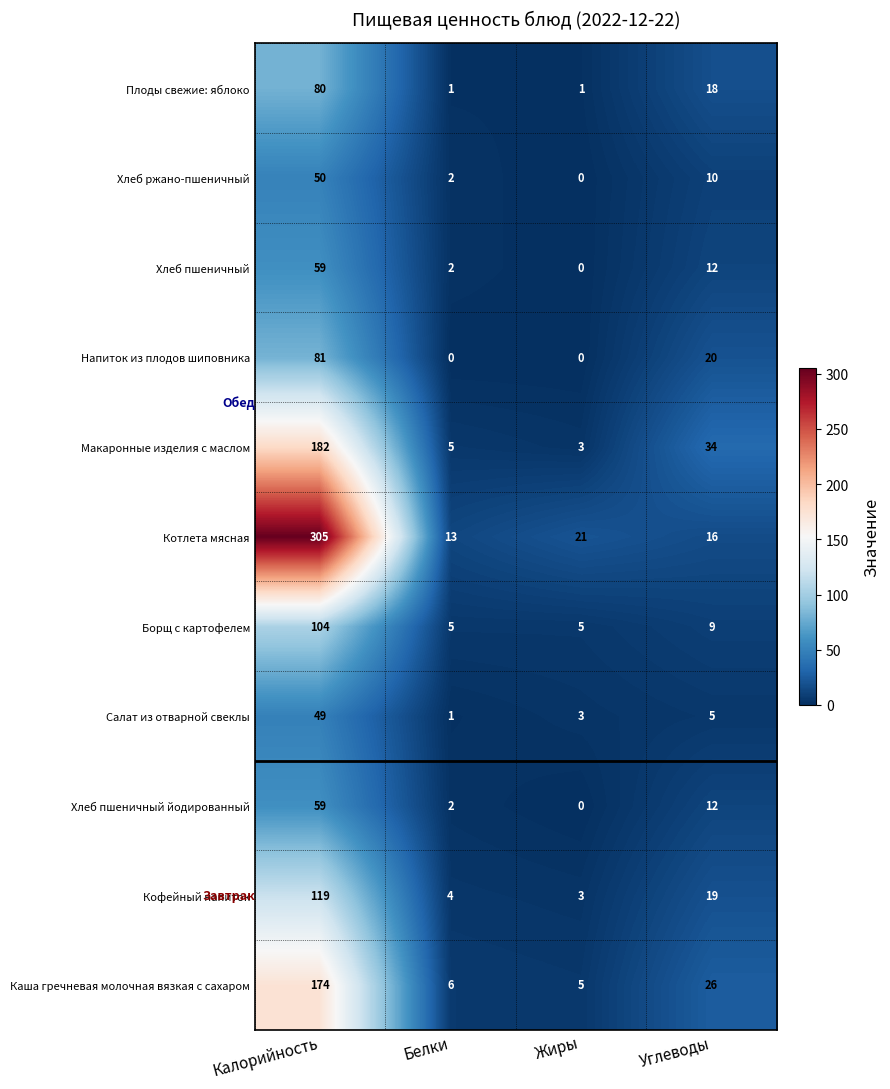

Read the Борщ с картофелем value at Белки.

5